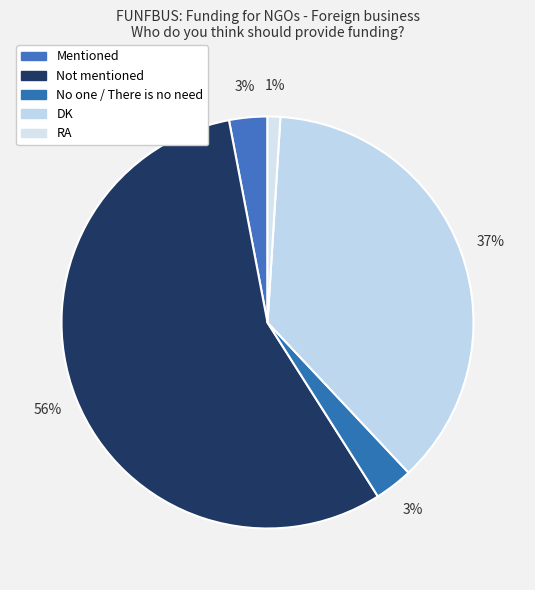

What is the change in value from Not mentioned to RA?

-55